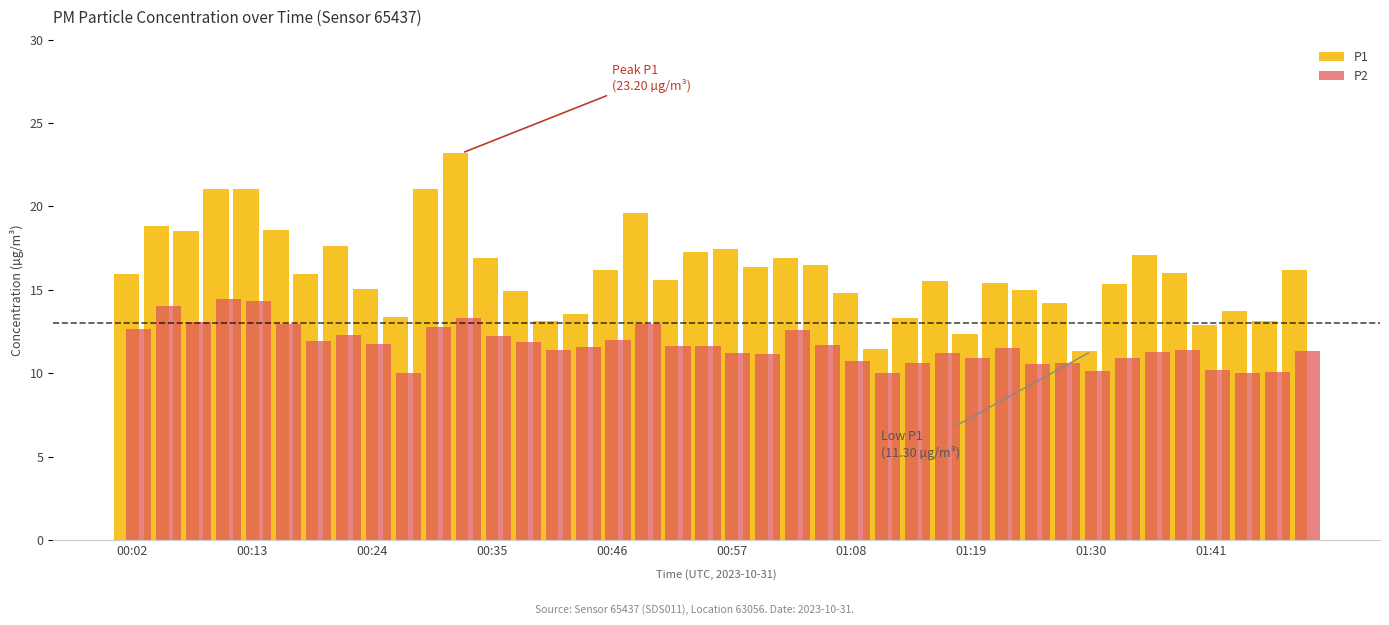

What is the sum of all P2 values?

466.7